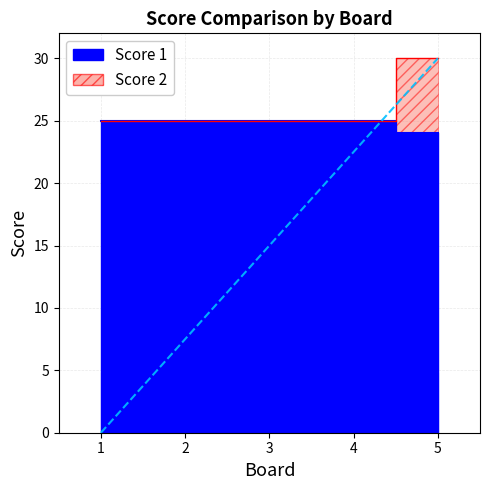

Reading left to right, transcribe all the data shown in this chart.

Score 1: 1=25	2=25	3=25	4=25	5=24
Score 2: 1=25	2=25	3=25	4=25	5=30